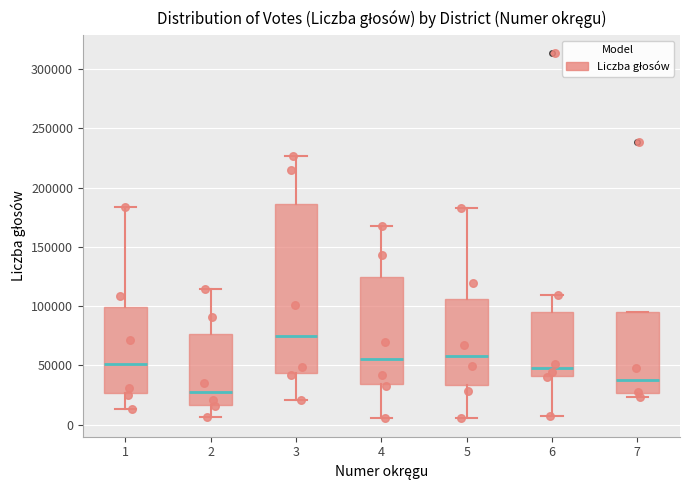

Reading left to right, read every box against the y-axis: the position of its median line, the range the box covers, and the ends of its whiskers. The values are not printed on the chart, so give them approximately, as read against the axis.

1: median 50000, box 25000 to 100000, whiskers 15000 to 185000
2: median 30000, box 15000 to 75000, whiskers 5000 to 115000
3: median 75000, box 45000 to 185000, whiskers 20000 to 225000
4: median 55000, box 35000 to 125000, whiskers 5000 to 170000
5: median 60000, box 35000 to 105000, whiskers 5000 to 185000
6: median 50000, box 40000 to 95000, whiskers 5000 to 110000
7: median 40000, box 25000 to 95000, whiskers 25000 (just below the box's lower edge) to 95000